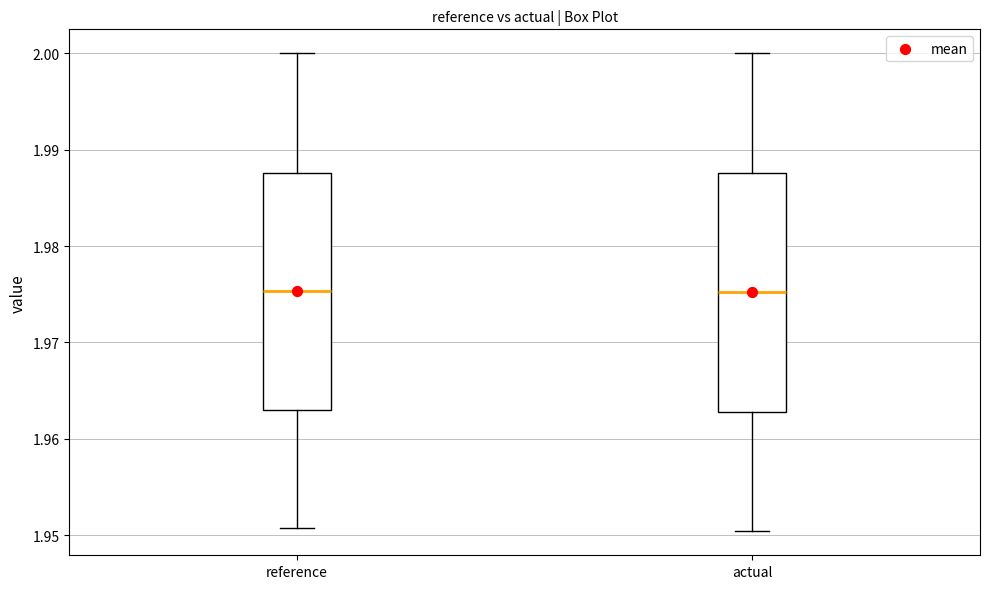

Reading left to right, transcribe this box plot: for each box, give where its median line is, the range the box spans, and where its two whiskers end, as read against the y-axis. The values are not printed on the chart, so give them approximately, as read against the axis.

reference: median 1.975, box 1.963 to 1.988, whiskers 1.951 to 2.000
actual: median 1.975, box 1.963 to 1.988, whiskers 1.950 to 2.000